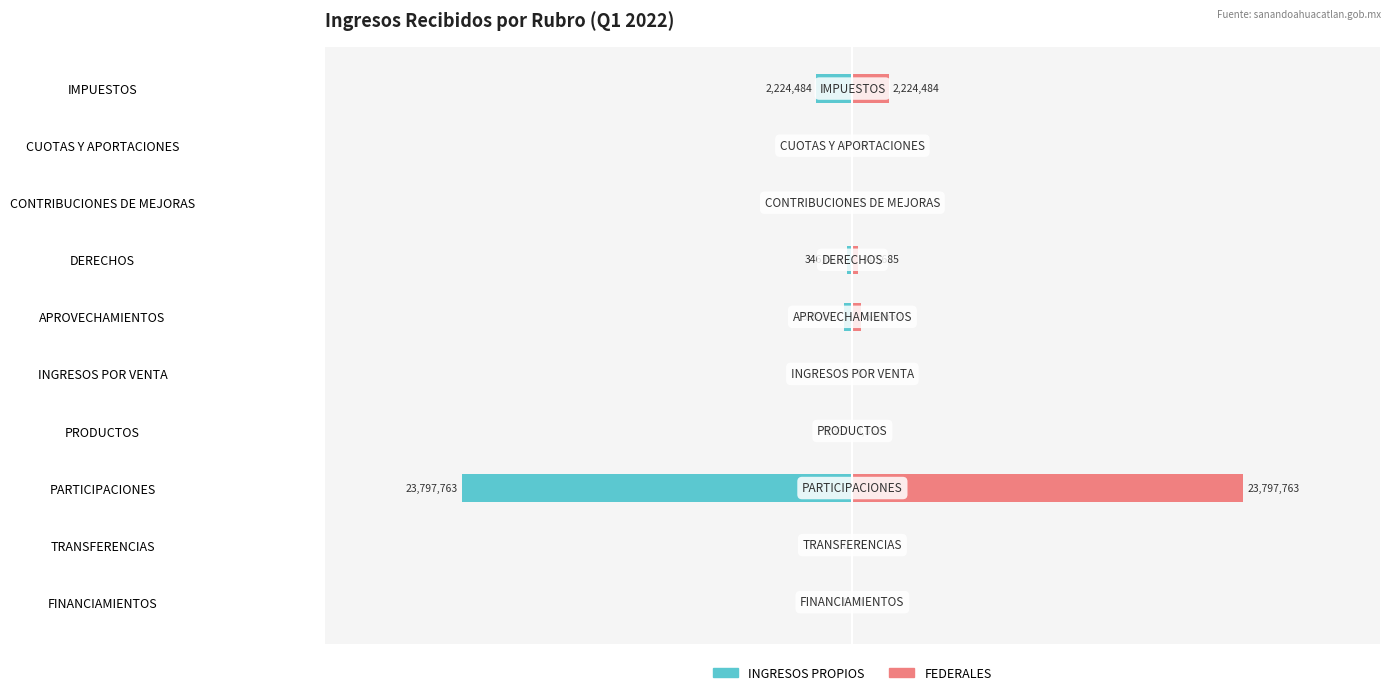

Is the value of INGRESOS PROPIOS at FINANCIAMIENTOS greater than the value of FEDERALES at DERECHOS?

No